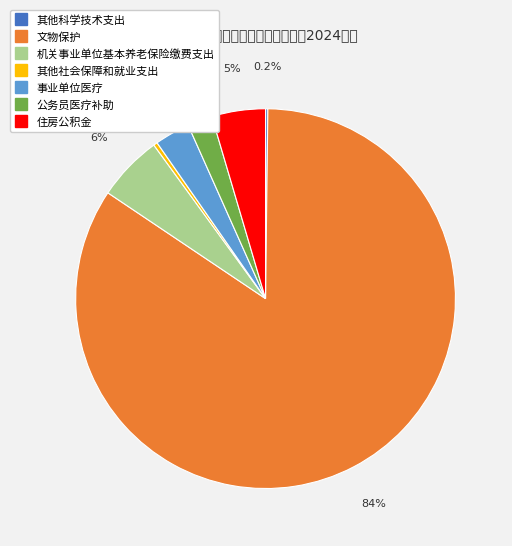

What is the ratio of the value at 住房公积金 to the value at 事业单位医疗?

1.5